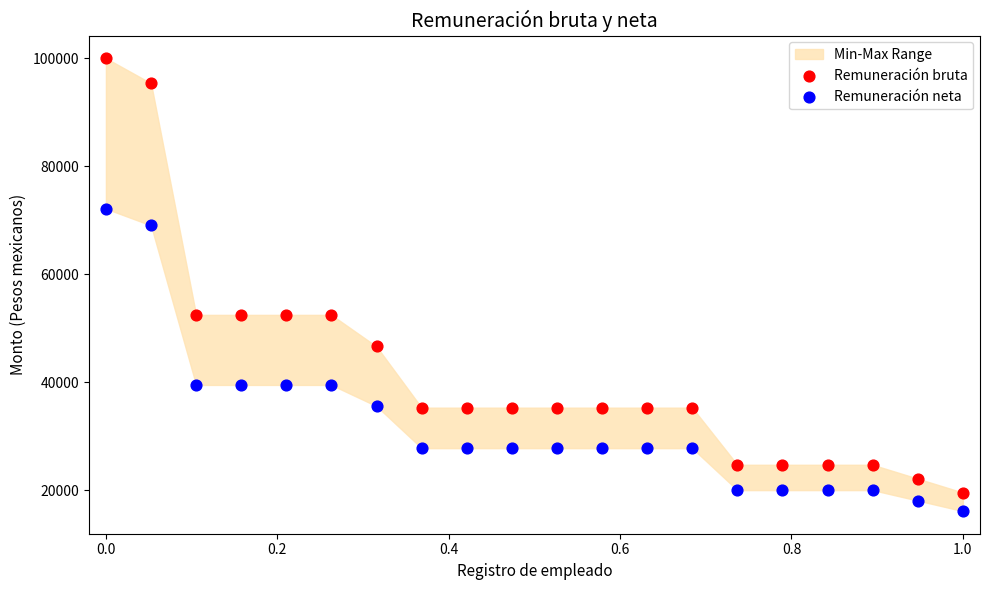

Which series reaches the maximum Y coordinate?

Remuneración bruta